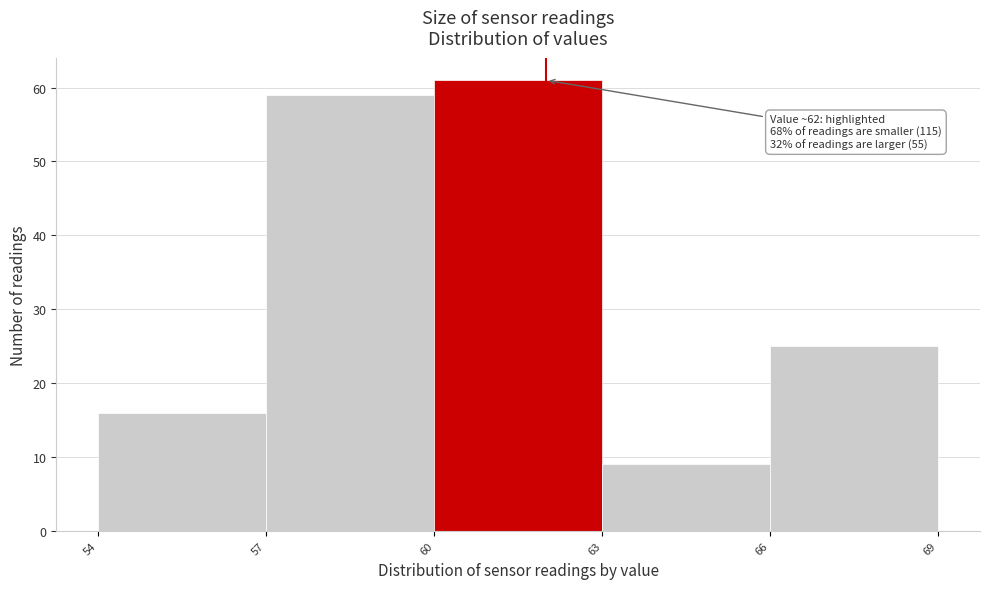

Which range on the x-axis has the tallest bar?

60 to 63